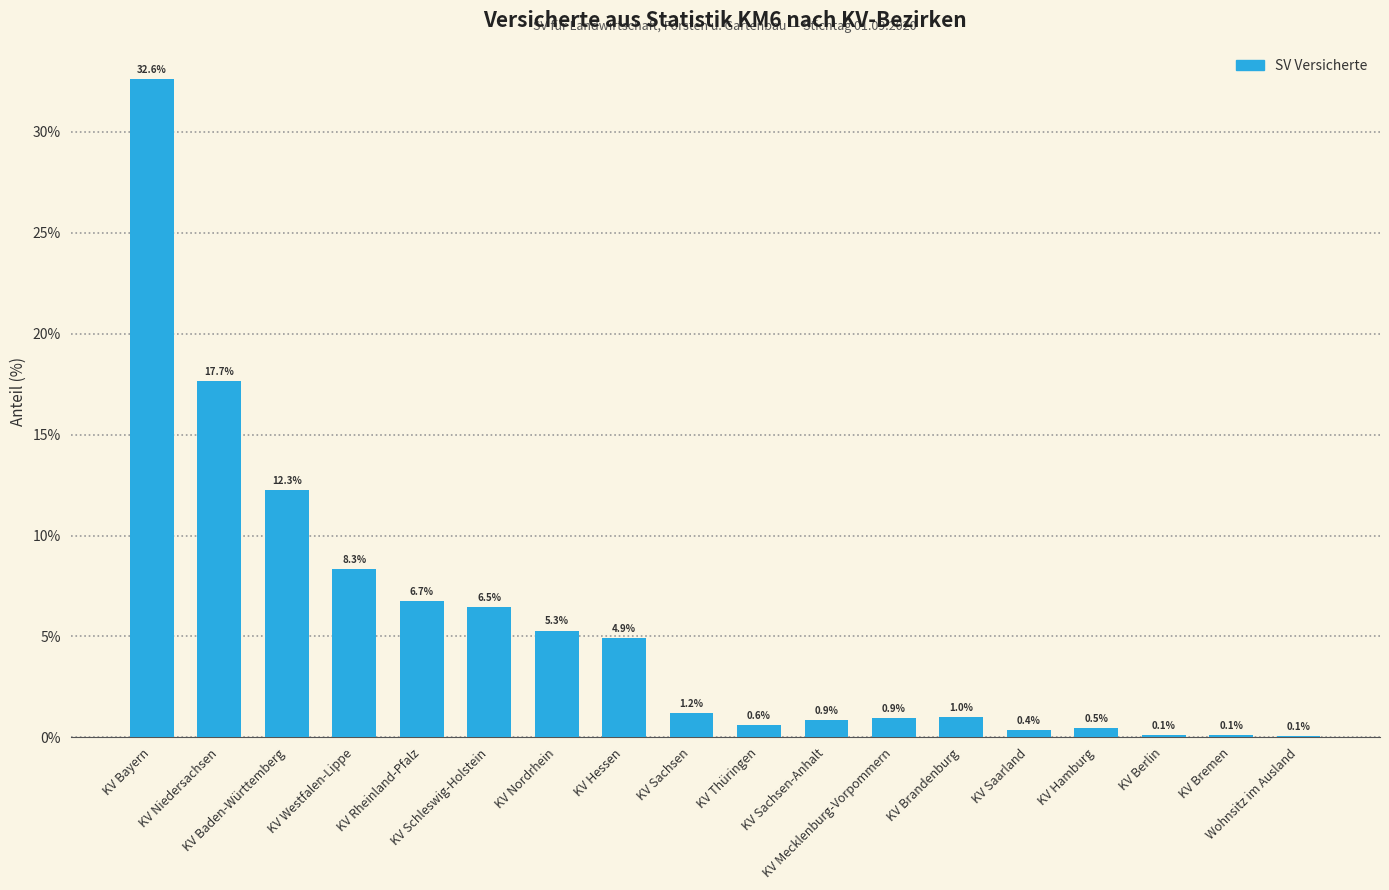

Reading left to right, extract all data points from this chart.

KV Bayern=32.6	KV Niedersachsen=17.7	KV Baden-Württemberg=12.3	KV Westfalen-Lippe=8.3	KV Rheinland-Pfalz=6.7	KV Schleswig-Holstein=6.5	KV Nordrhein=5.3	KV Hessen=4.9	KV Sachsen=1.2	KV Thüringen=0.6	KV Sachsen-Anhalt=0.9	KV Mecklenburg-Vorpommern=0.9	KV Brandenburg=1.0	KV Saarland=0.4	KV Hamburg=0.5	KV Berlin=0.1	KV Bremen=0.1	Wohnsitz im Ausland=0.1